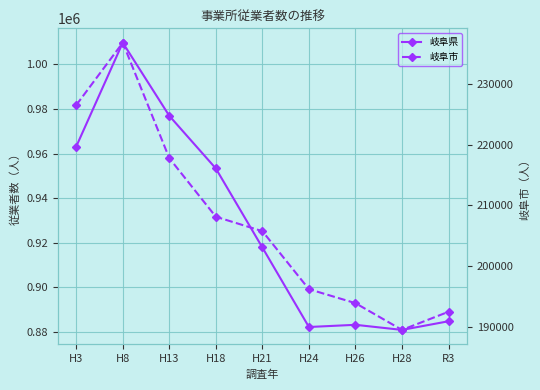

In 岐阜市, how many points are lower than both neighbors (excluding endpoints)?

1